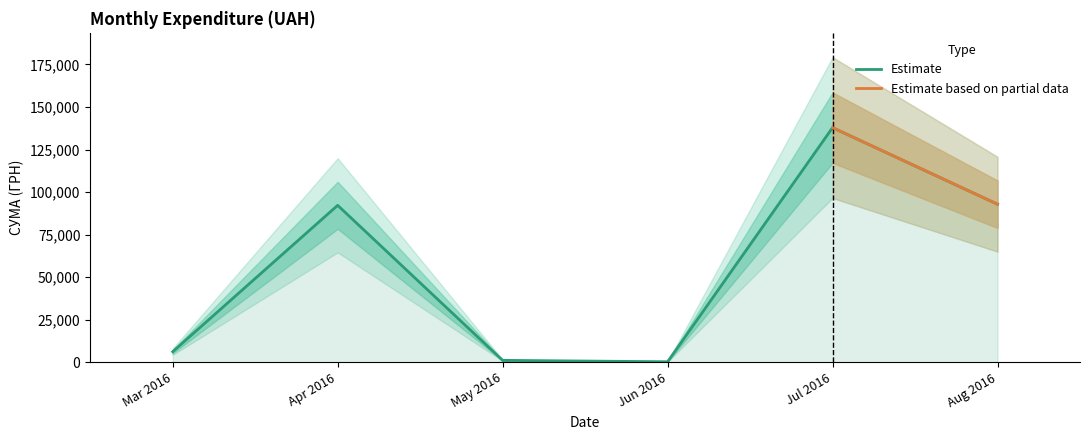

The value of Estimate at Jul 2016 is 221329.3. True or false?

False